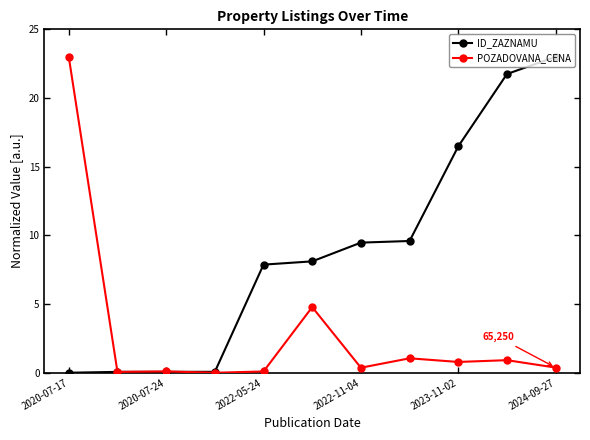

Which series has the largest total across all categories?

ID_ZAZNAMU